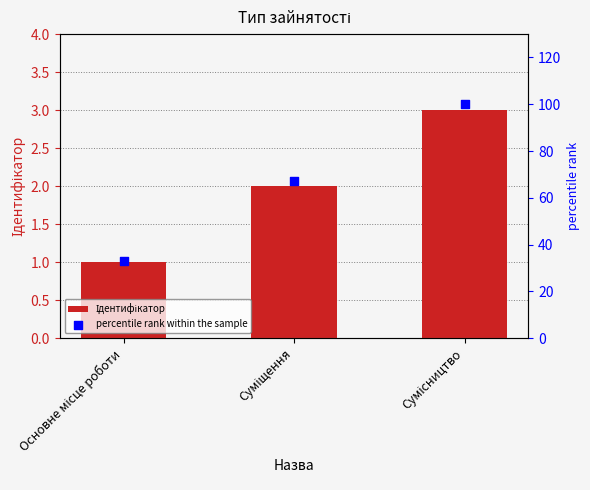

What is the total value across all series at Основне місце роботи?

34